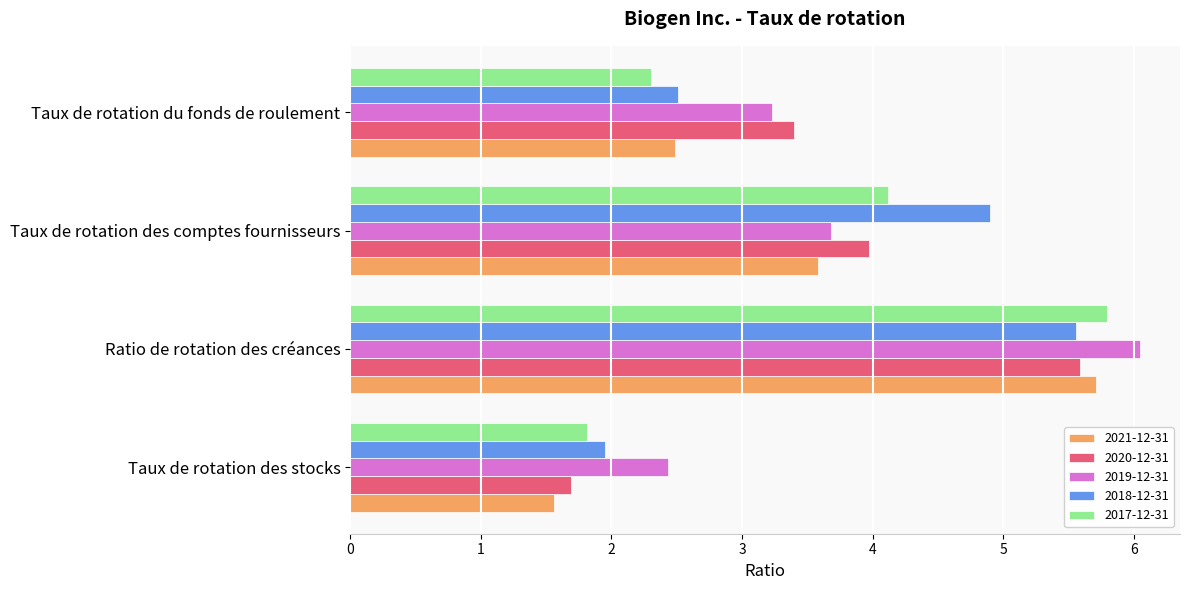

Which category has the highest value across all series?

Ratio de rotation des créances